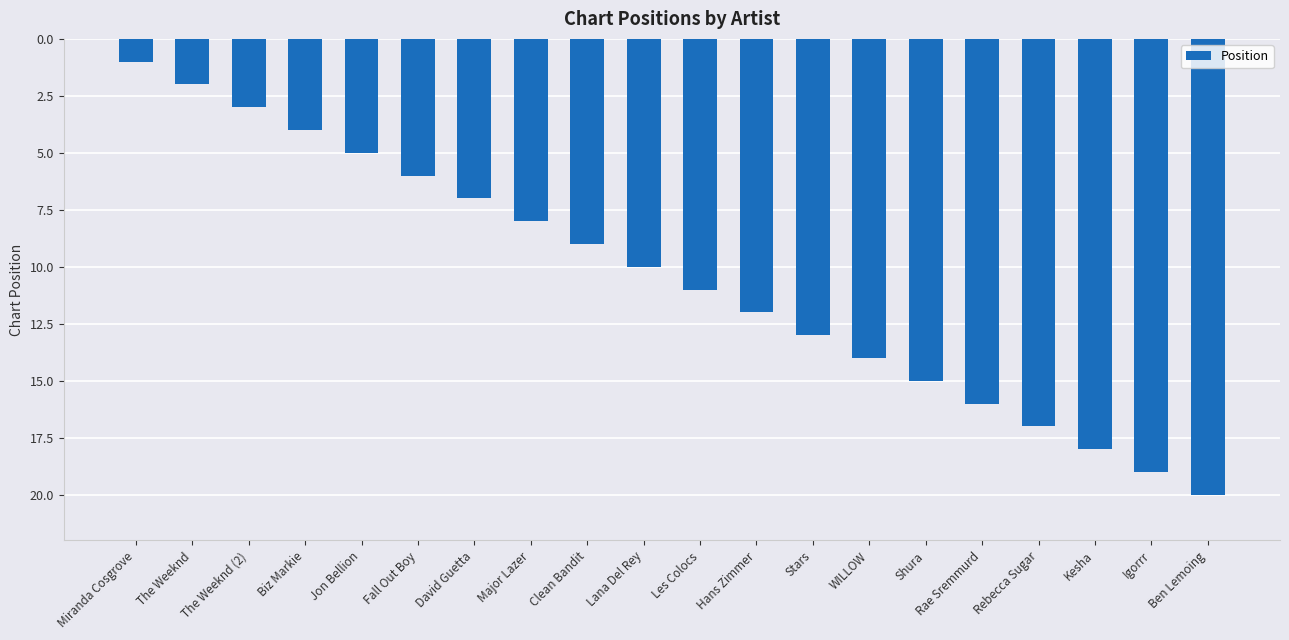

List the labels in order of value, largest first.

Ben Lemoing, Igorrr, Kesha, Rebecca Sugar, Rae Sremmurd, Shura, WILLOW, Stars, Hans Zimmer, Les Colocs, Lana Del Rey, Clean Bandit, Major Lazer, David Guetta, Fall Out Boy, Jon Bellion, Biz Markie, The Weeknd (2), The Weeknd, Miranda Cosgrove